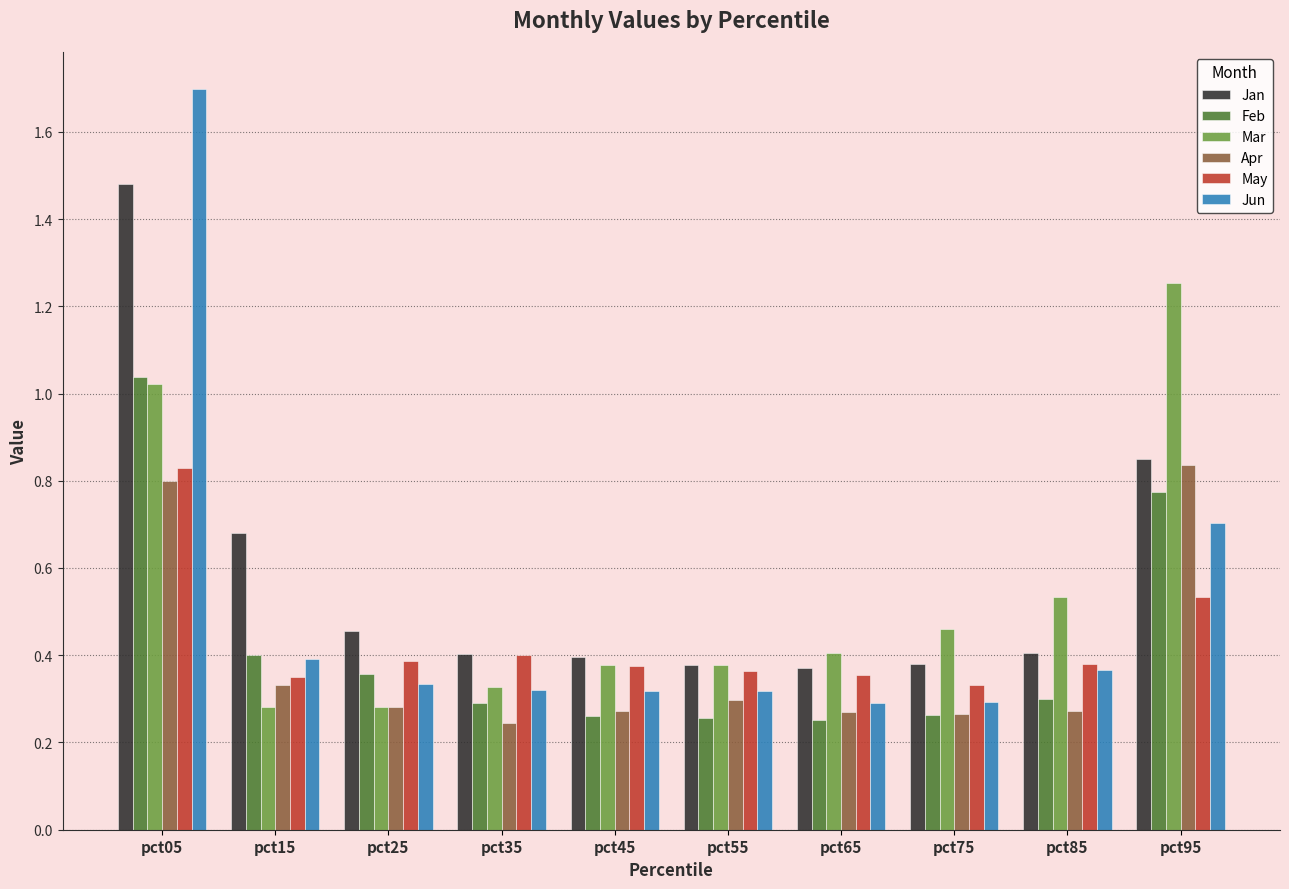

Is the value of Jan at pct75 greater than the value of Feb at pct35?

Yes